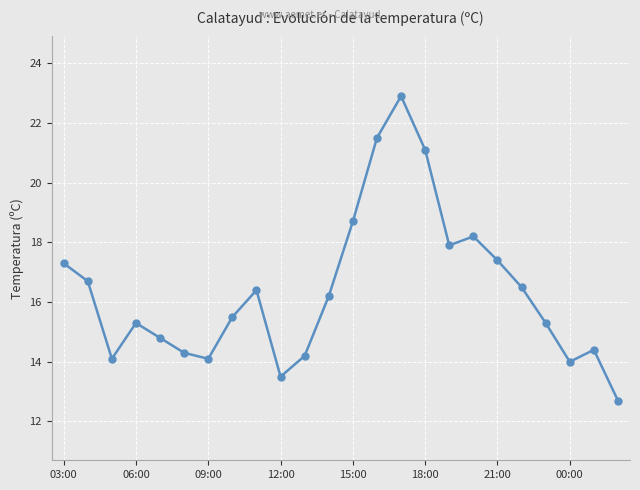

What is the value of the 21st point from the left?

15.3